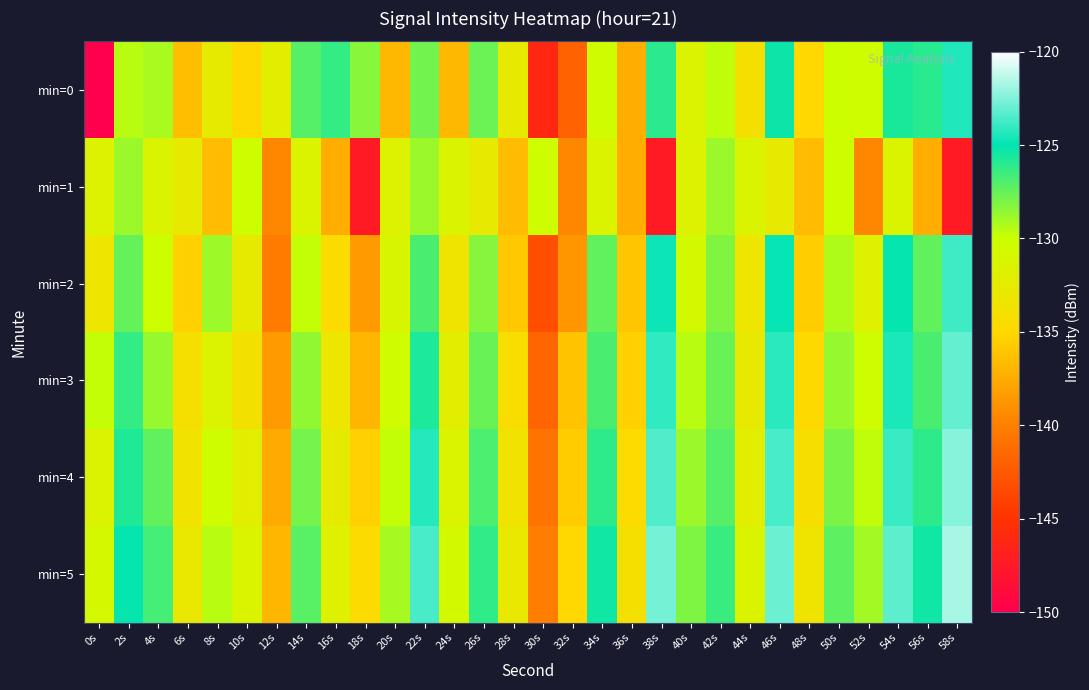

Between 8s and 14s, which series saw the biggest shift?

min=0